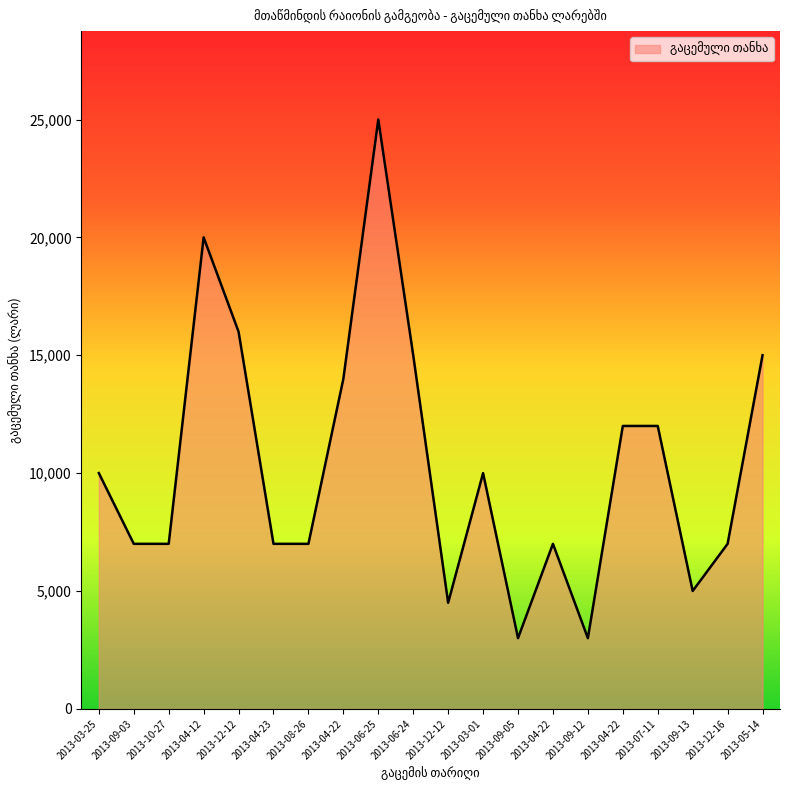

Rank the categories by value from lowest to highest.

2013-09-05, 2013-09-12, 2013-12-12, 2013-09-13, 2013-09-03, 2013-10-27, 2013-04-23, 2013-08-26, 2013-04-22, 2013-12-16, 2013-03-25, 2013-03-01, 2013-04-22, 2013-07-11, 2013-04-22, 2013-06-24, 2013-05-14, 2013-12-12, 2013-04-12, 2013-06-25